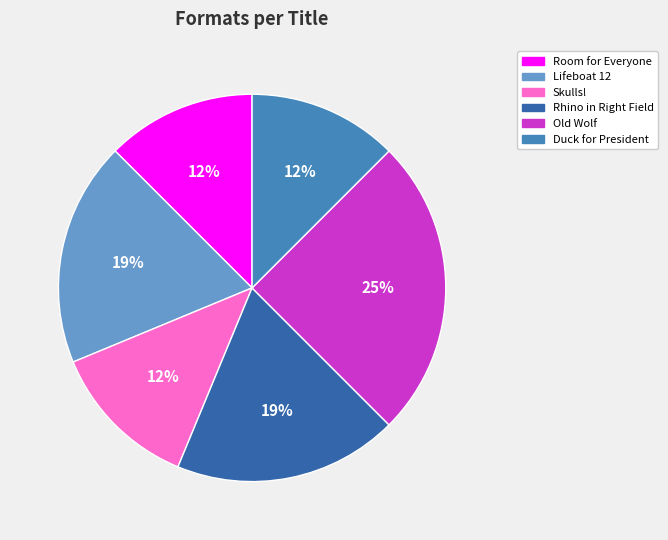

To the nearest percent, what portion does Old Wolf represent?

25%